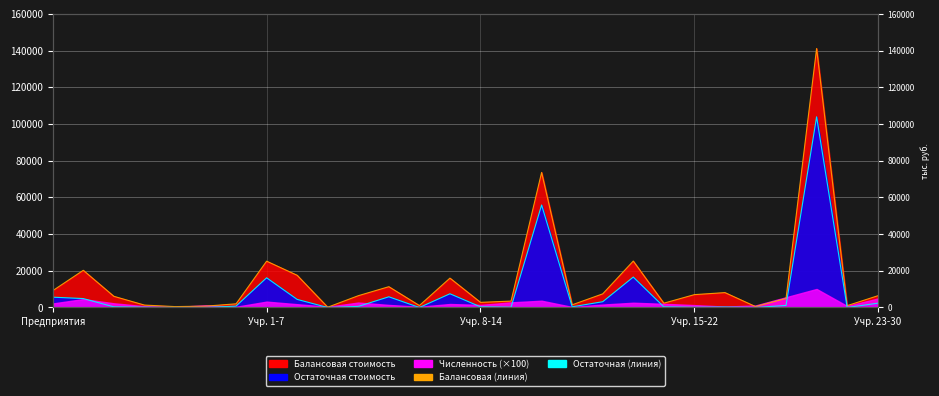

What is the value of the Балансовая (линия) point at the 21st from the left?

2353.4